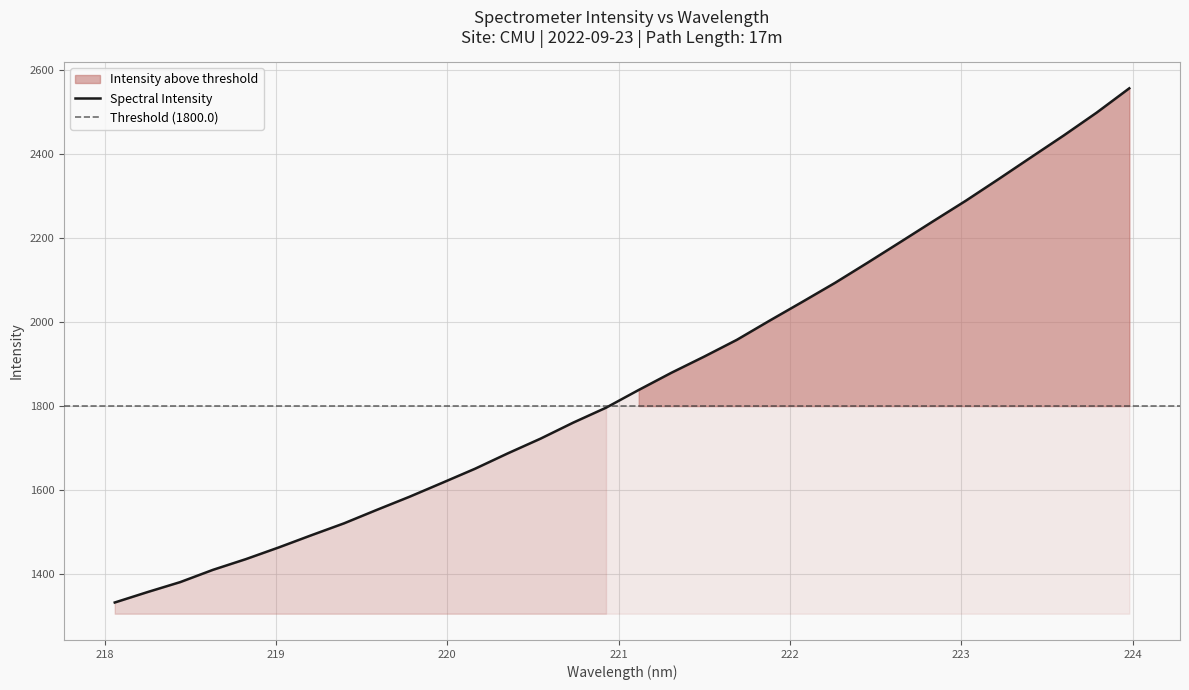

What is the change in value from 221.1174 to 222.263?

+254.8